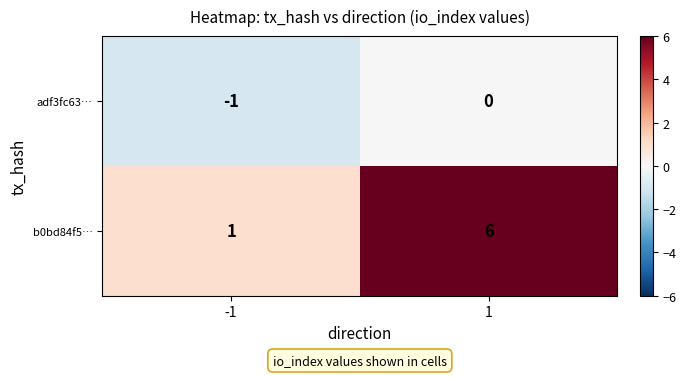

What is the difference between the b0bd84f5… values at -1 and 1?

5